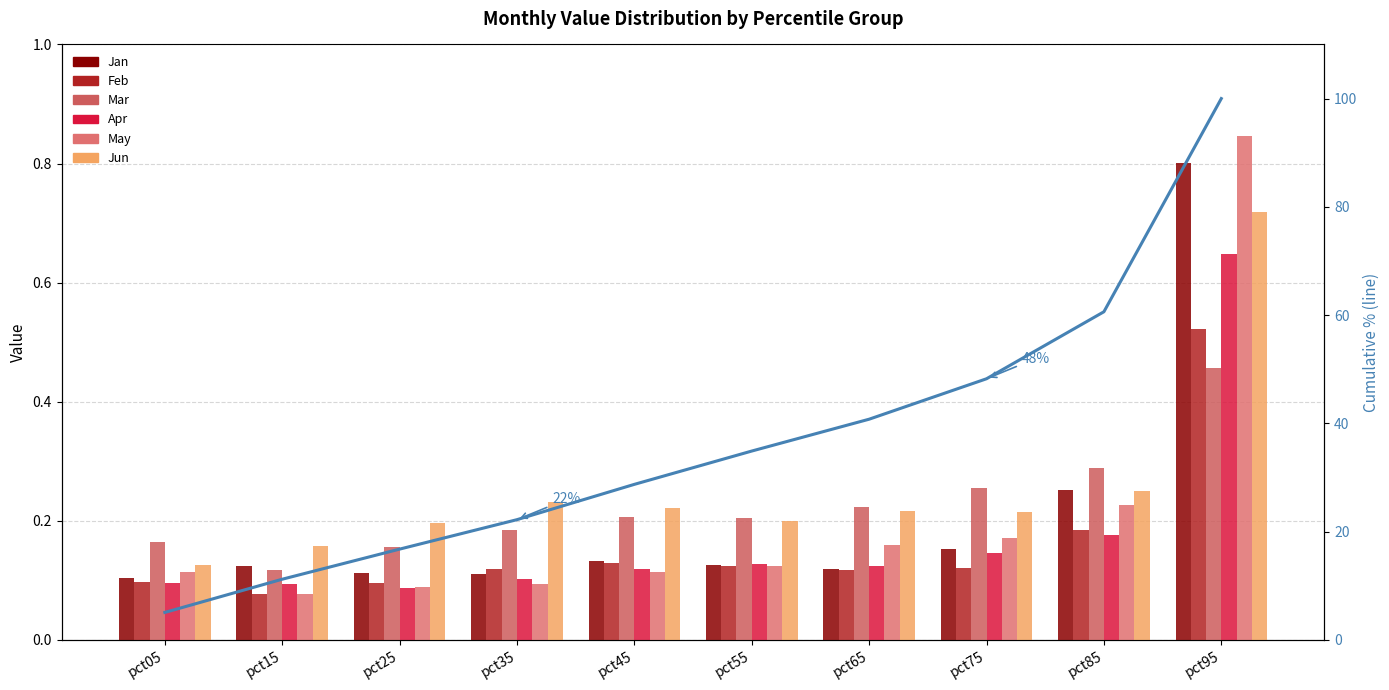

What is the lowest value of the Mar series?

0.1